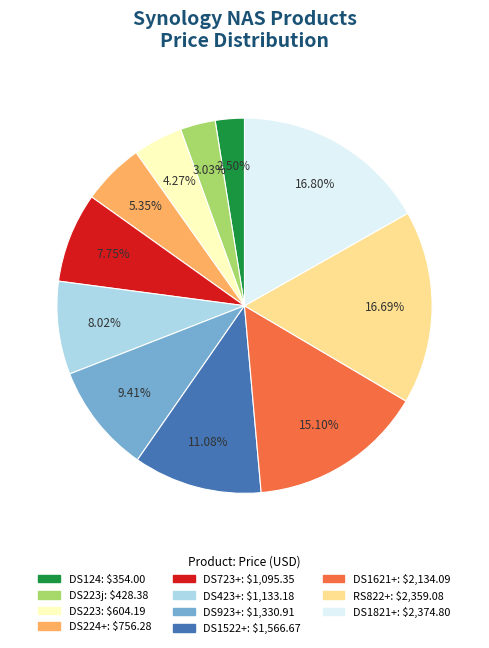

Is there any slice that represents more than half of the pie?

No